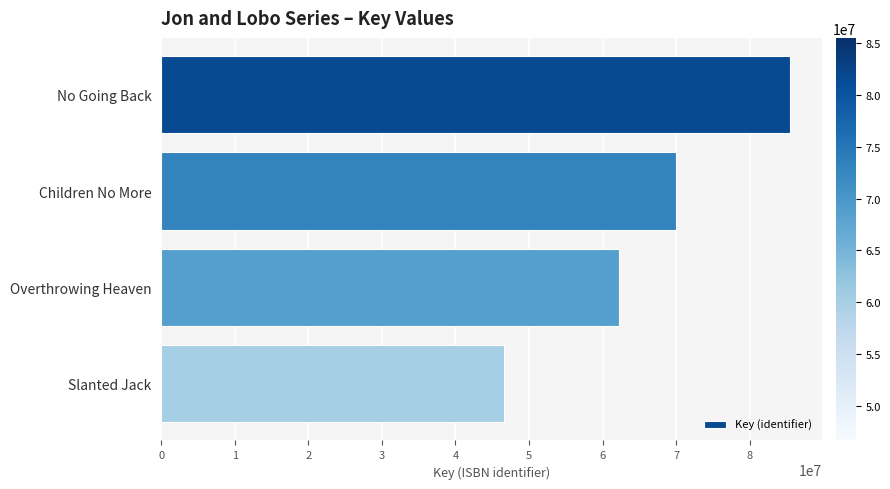

What is the difference between the maximum and second lowest values?

23309758